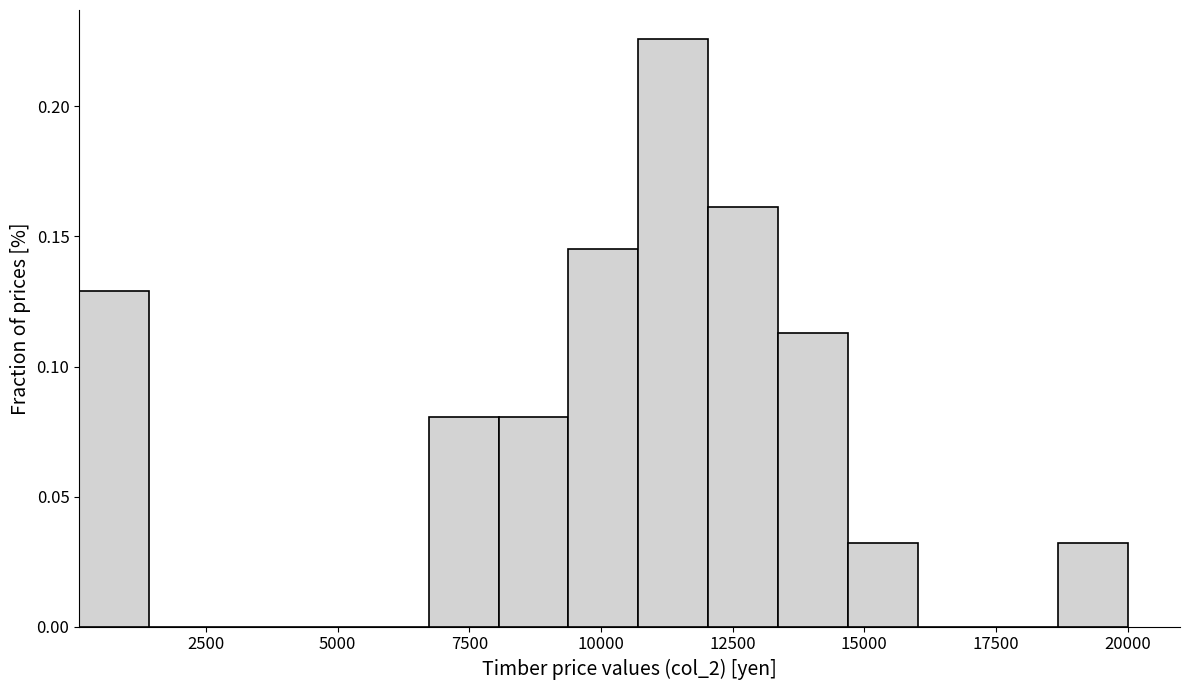

Around what value on the x-axis is the tallest bar? Give the approximate position of its centre, as read against the axis.

11500